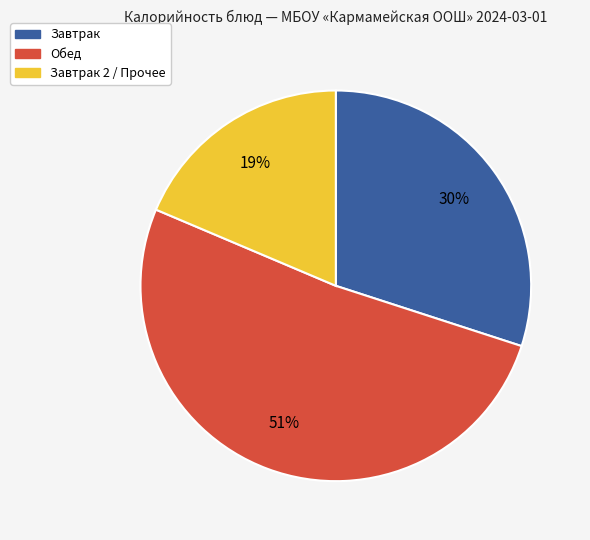

To the nearest percent, what is the average slice percentage?

33%